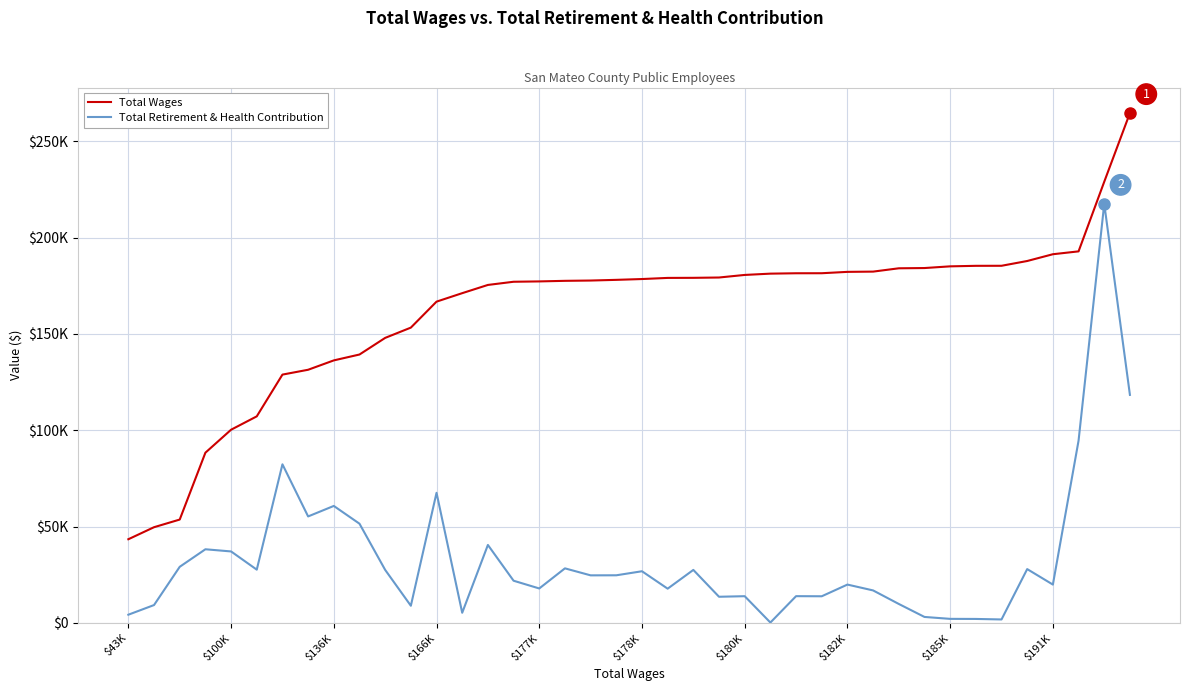

Does the chart display data point markers on the line(s)?

No